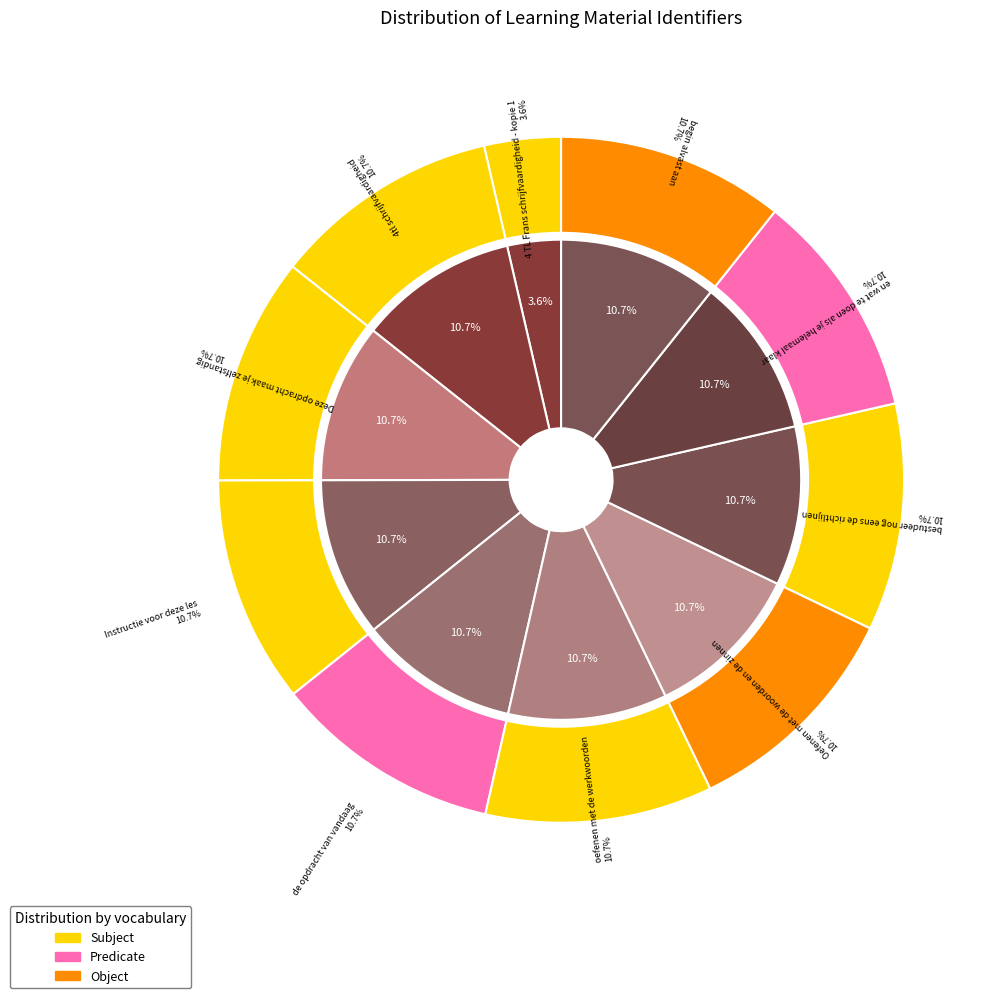

Is there any slice that represents more than half of the pie?

No